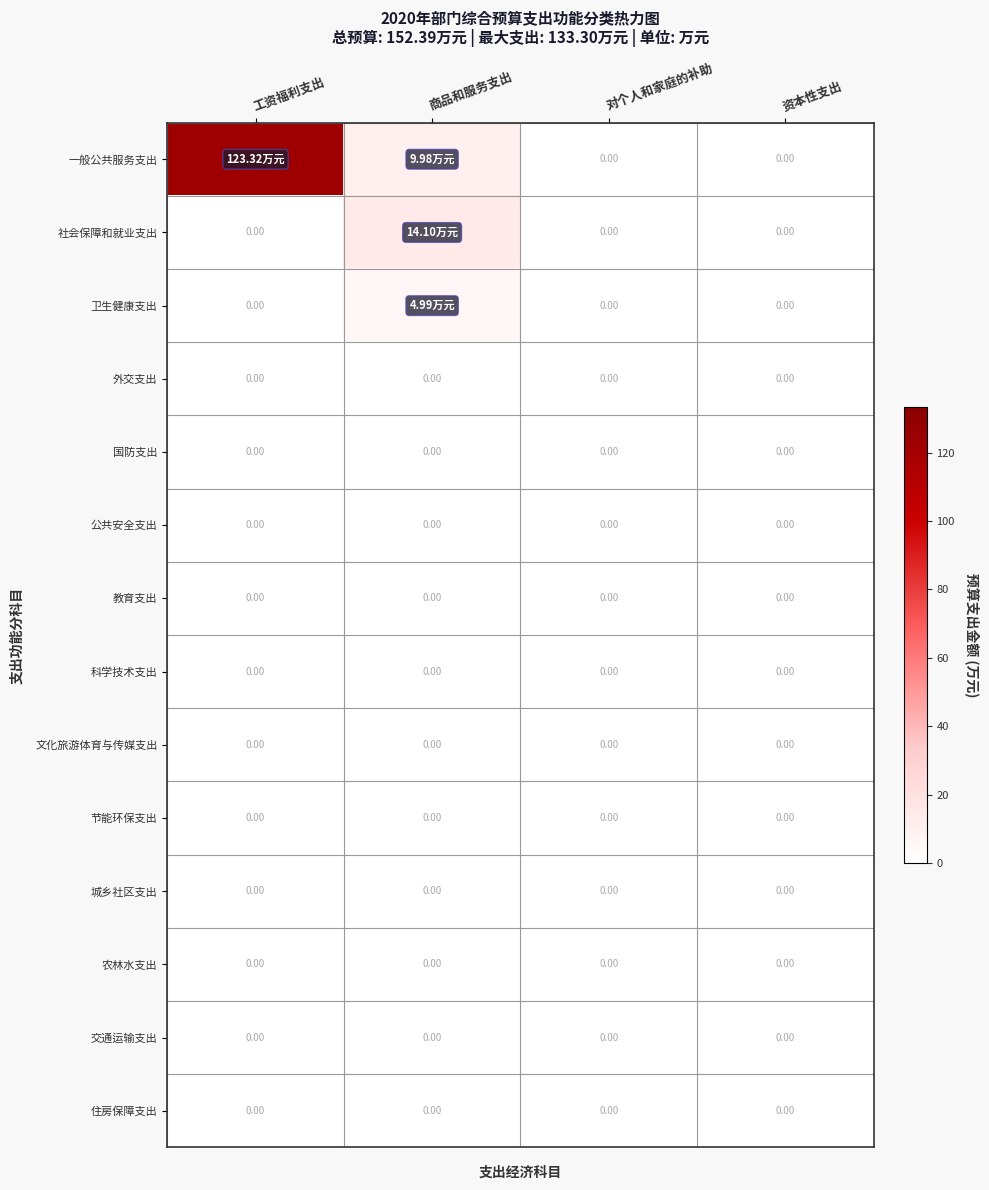

At how many categories does at least one series exceed 36?

1